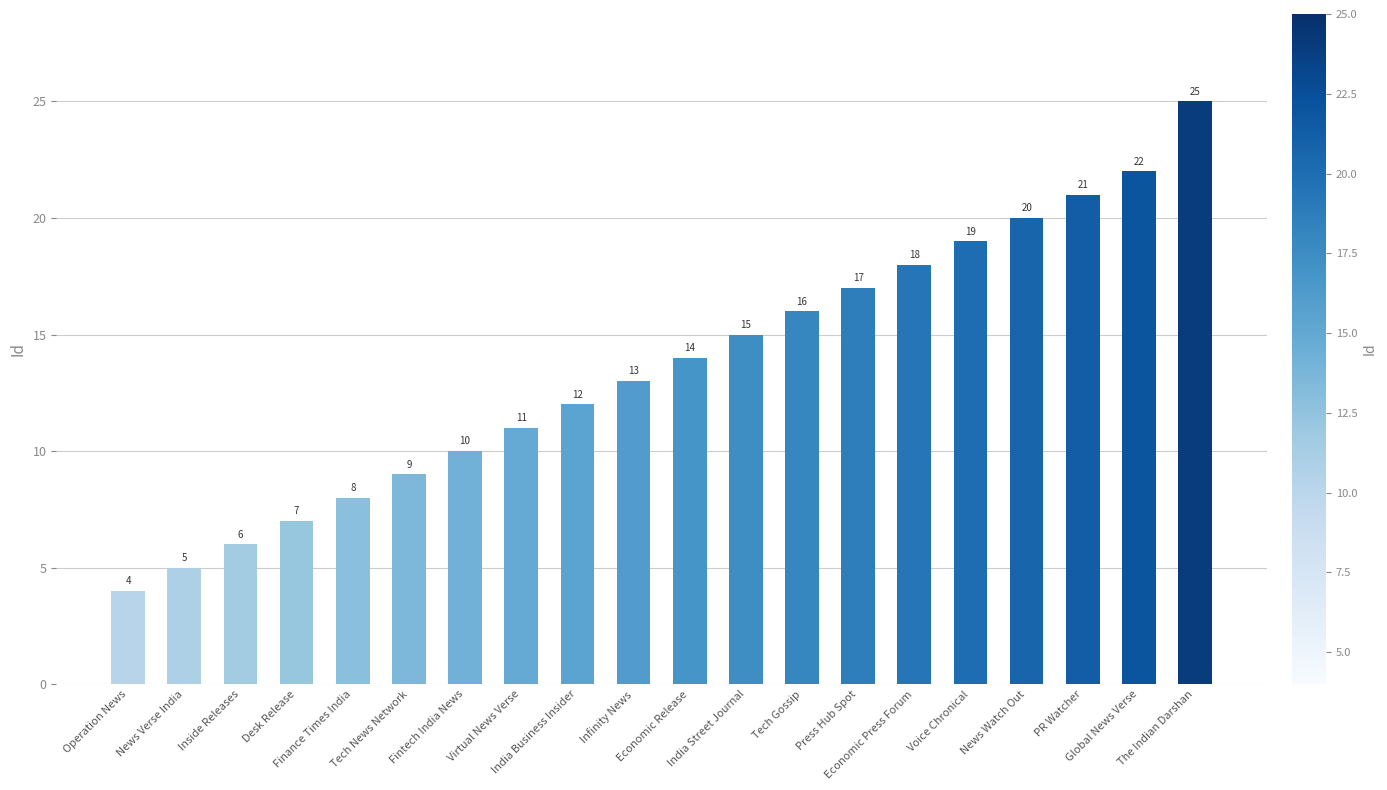

What is the sum of the values at Operation News and News Verse India?

9